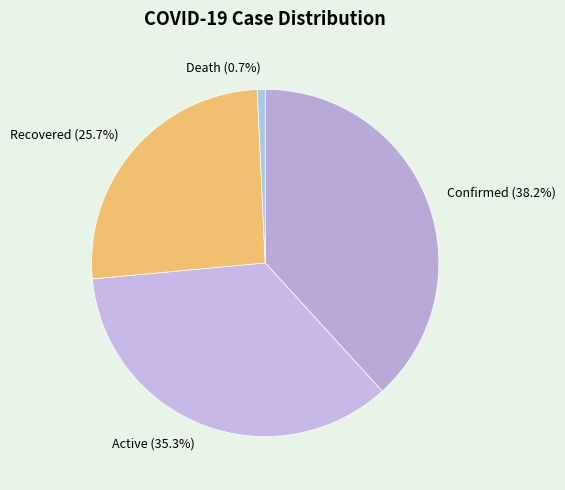

Rank the categories by value from highest to lowest.

Confirmed (38.2%), Active (35.3%), Recovered (25.7%), Death (0.7%)